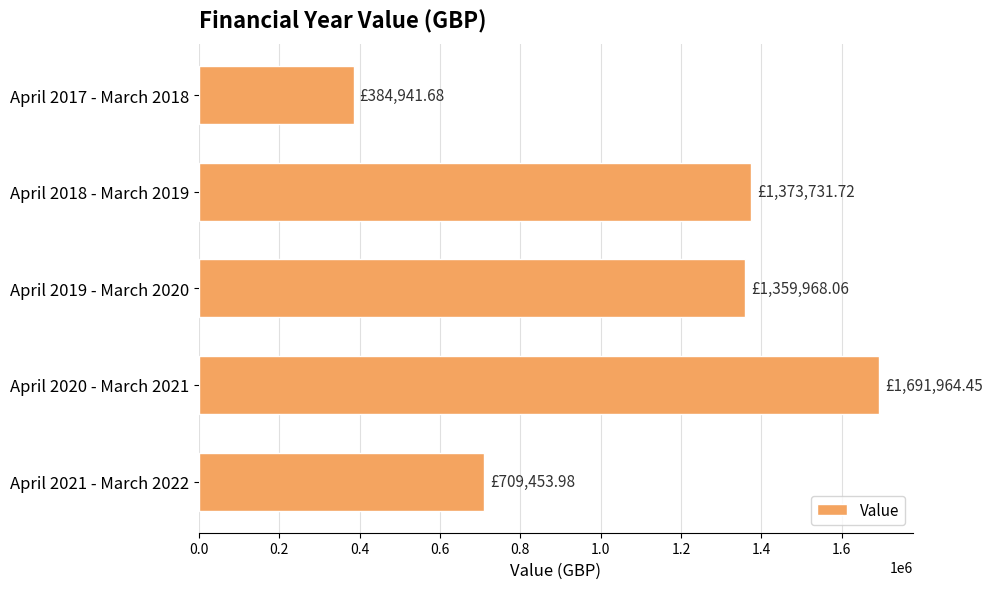

Which has a higher value, April 2019 - March 2020 or April 2020 - March 2021?

April 2020 - March 2021